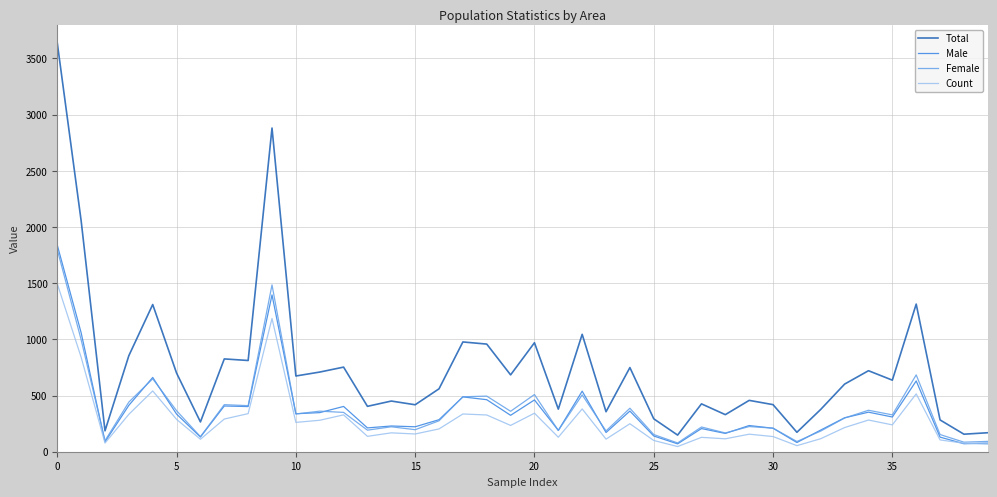

At how many categories does at least one series exceed 2518?

2